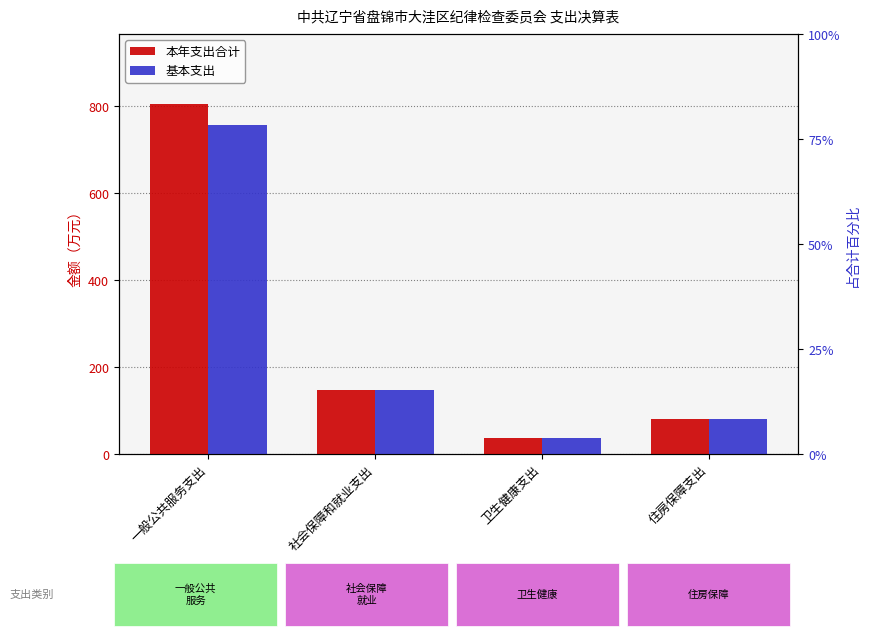

At which label does 基本支出 reach its minimum?

卫生健康支出